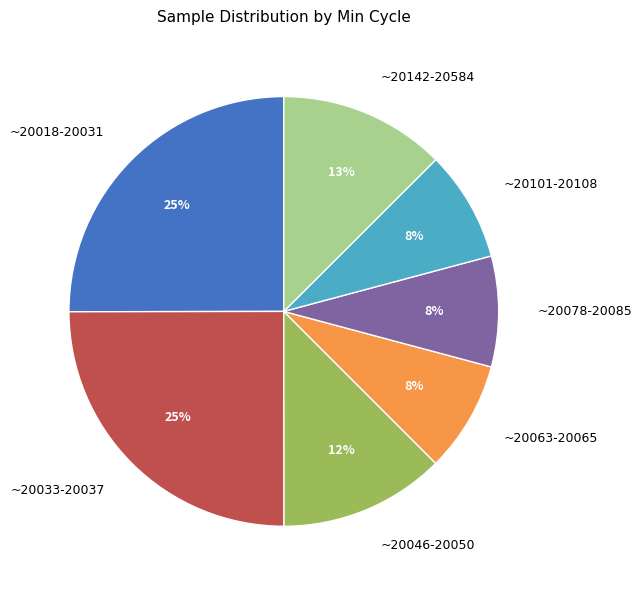

What percentage is the ~20033-20037 slice, to the nearest percent?

25%